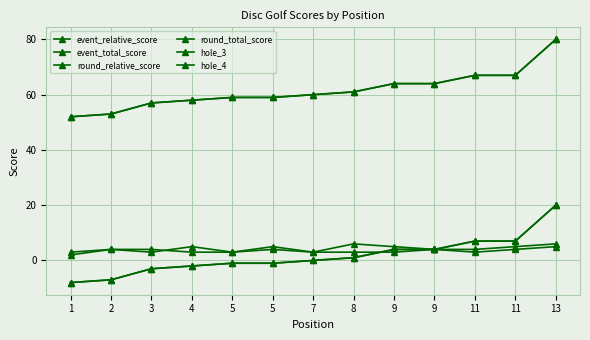

Rank the series by their maximum value, from highest to lowest.

event_total_score, round_total_score, event_relative_score, round_relative_score, hole_4, hole_3